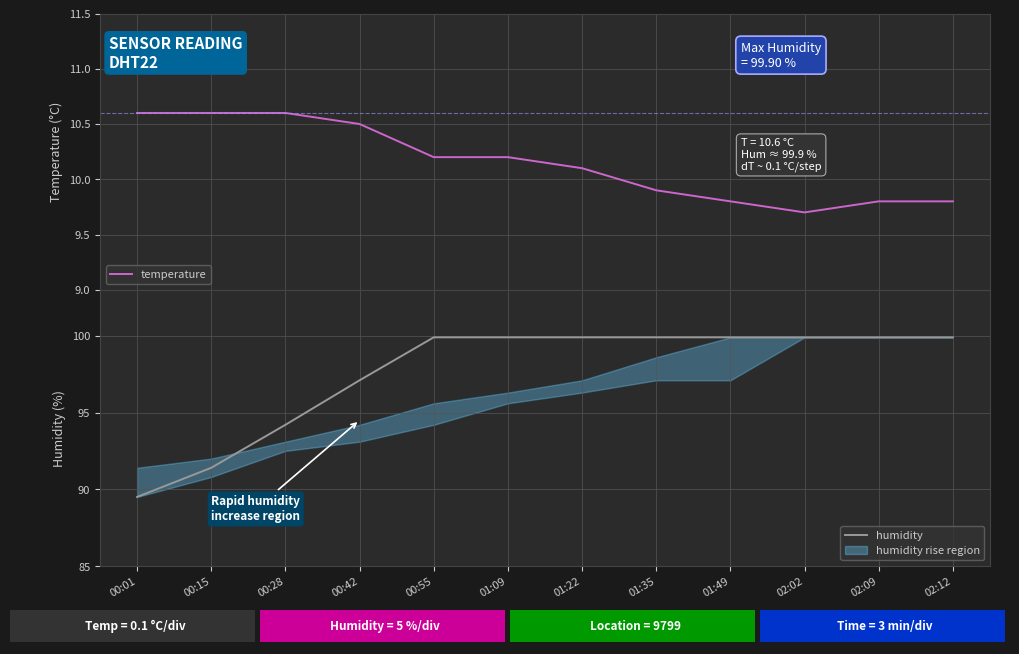

What is the sum of the temperature values at 00:28 and 01:22?

20.7